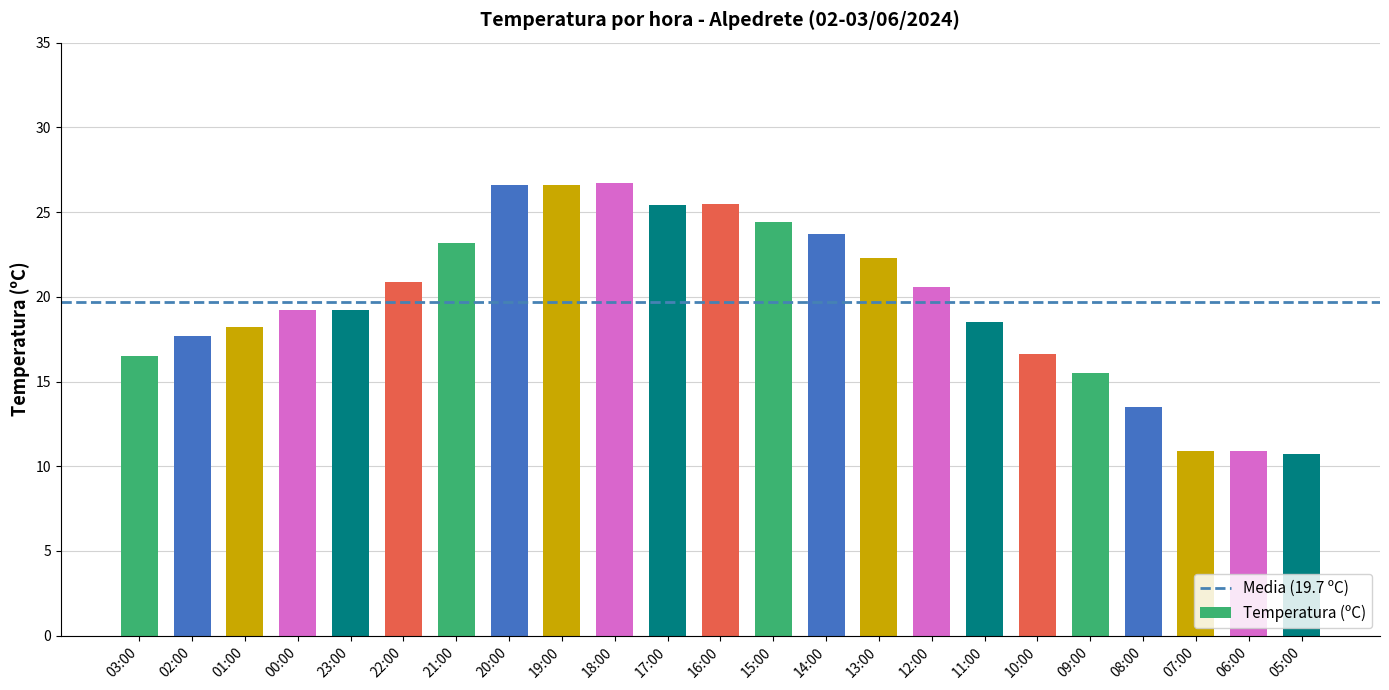

What is the minimum value shown in the chart?

10.7